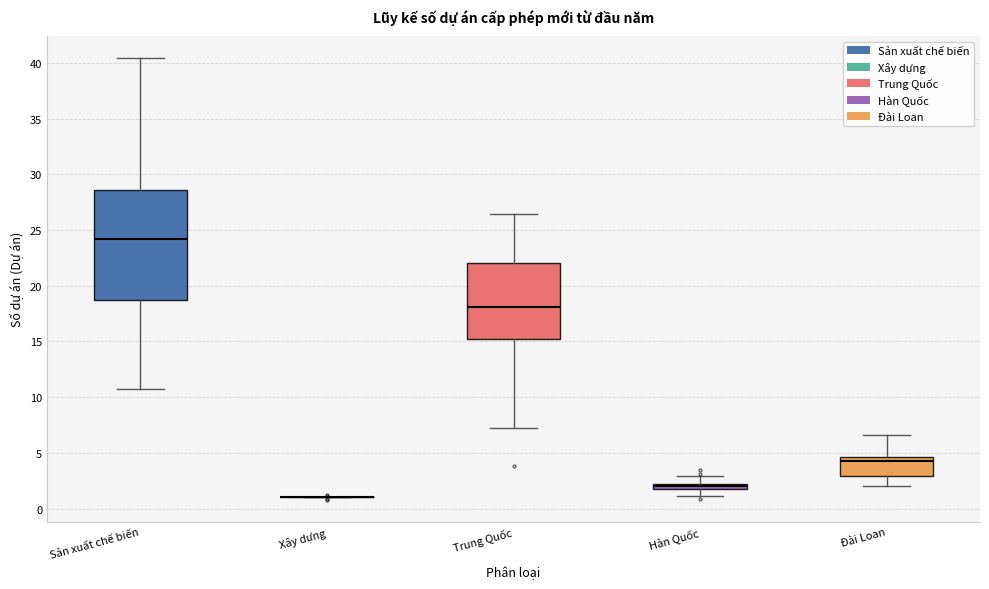

Comparing the boxes themselves (not the whiskers), which one is the tallest?

Sản xuất chế biến